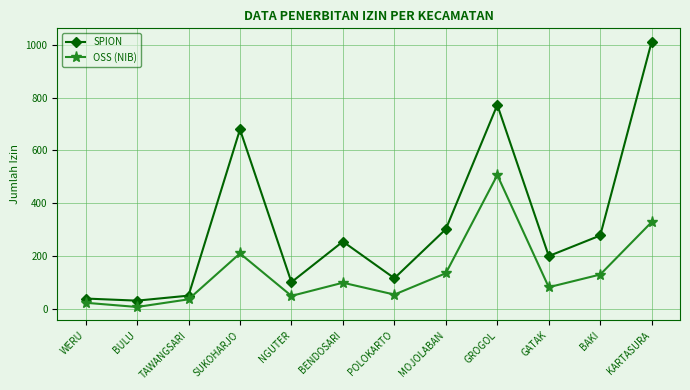

Is it true that OSS (NIB) equals 48 at NGUTER?

True